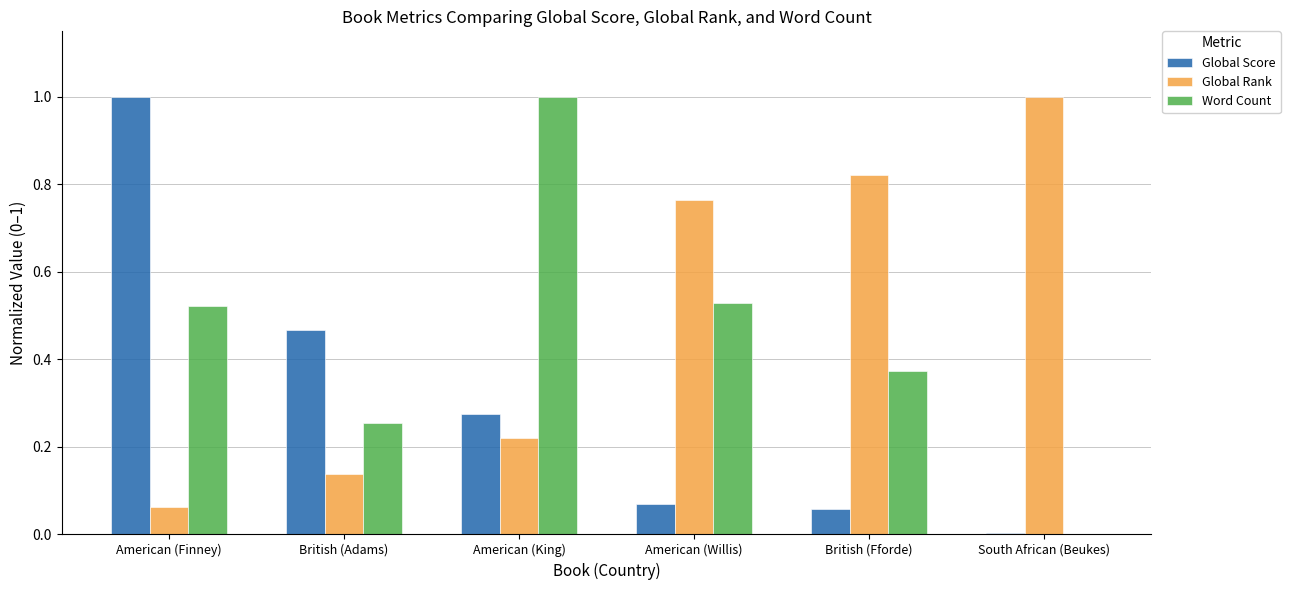

Is it true that Global Rank equals 0.2 at British (Adams)?

False